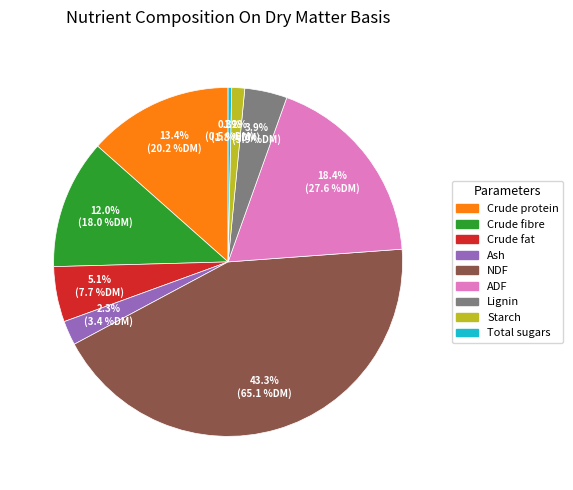

Is there a majority slice in this chart?

No